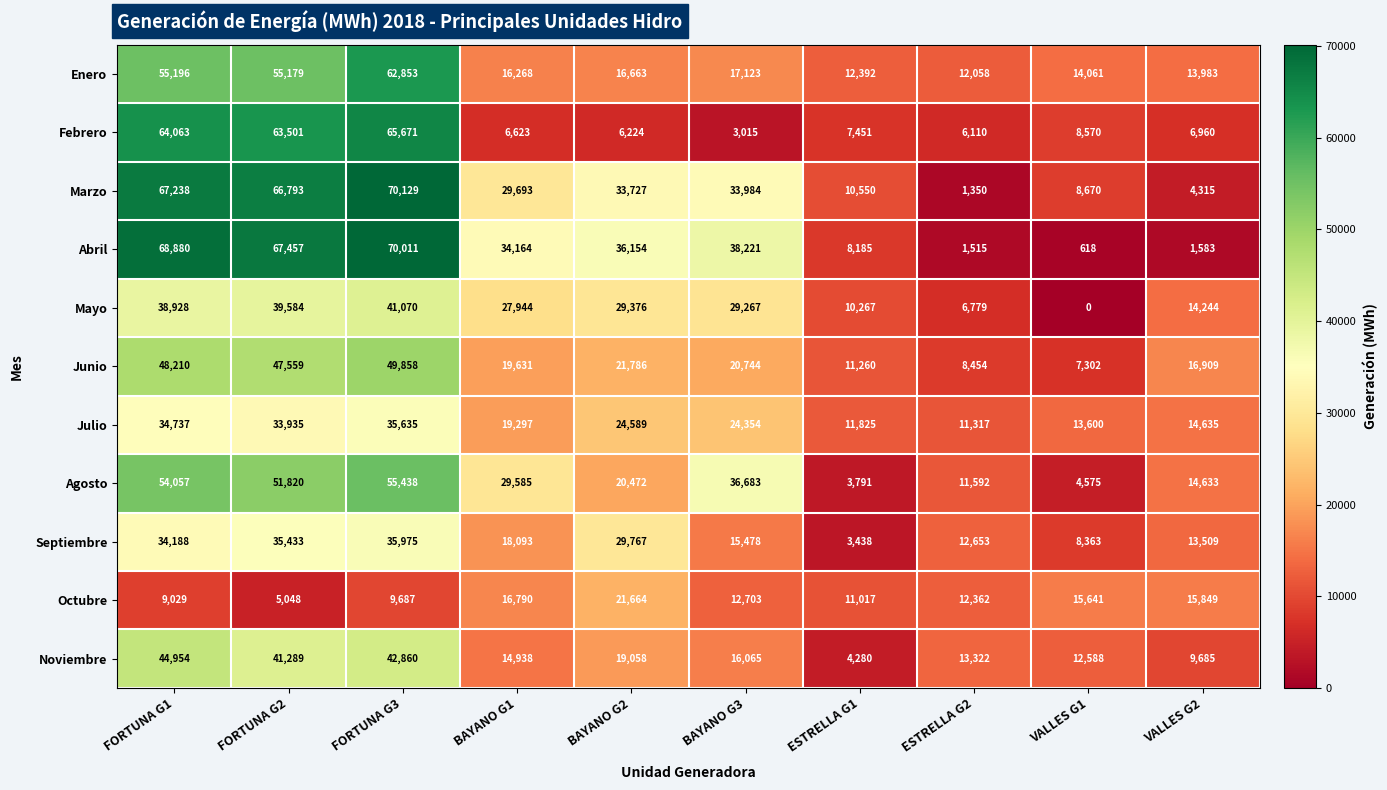

Between ESTRELLA G2 and VALLES G1, which series saw the biggest shift?

Marzo